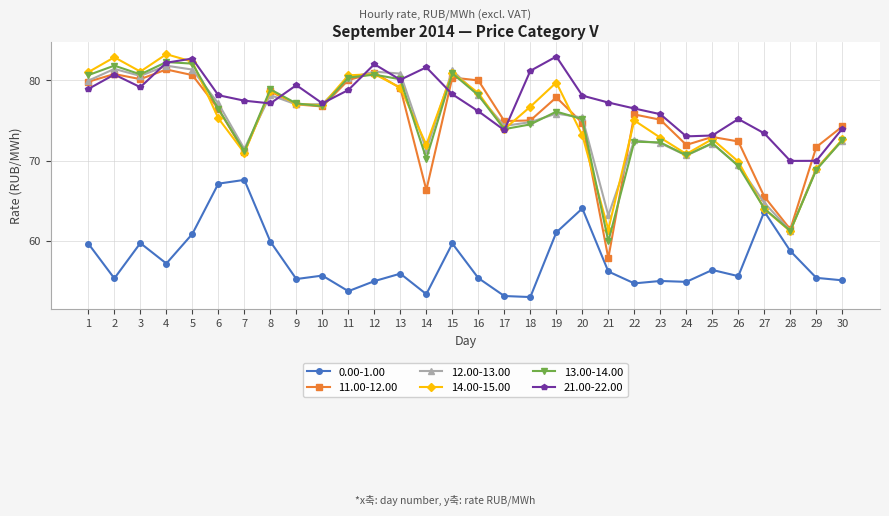

Which series has the largest total across all categories?

21.00-22.00